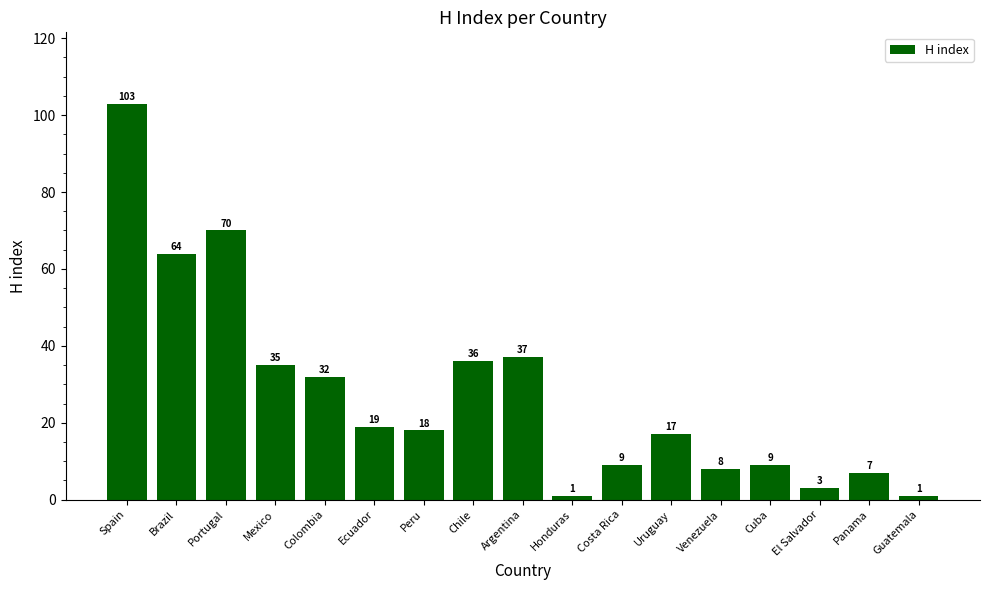

What is the ratio of the value at Portugal to the value at Brazil?

1.1